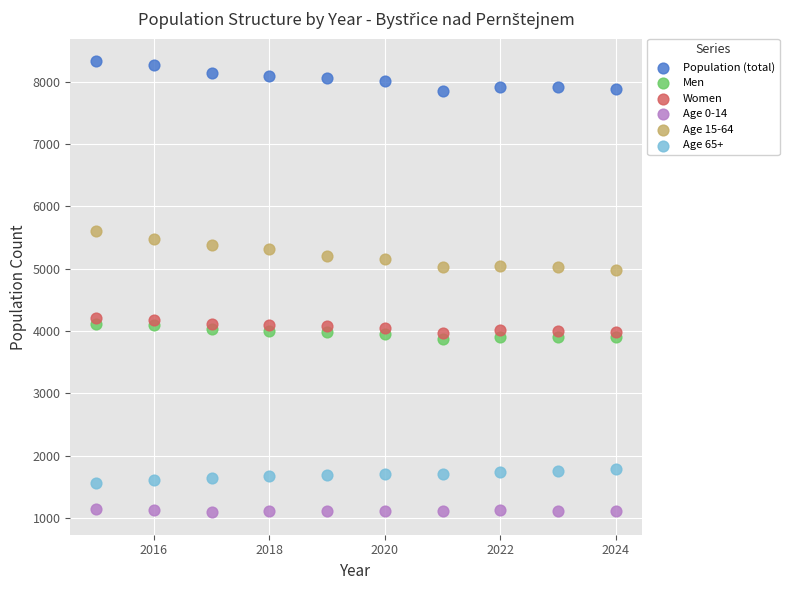

What are all the series names shown in the legend?

Population (total), Men, Women, Age 0-14, Age 15-64, Age 65+